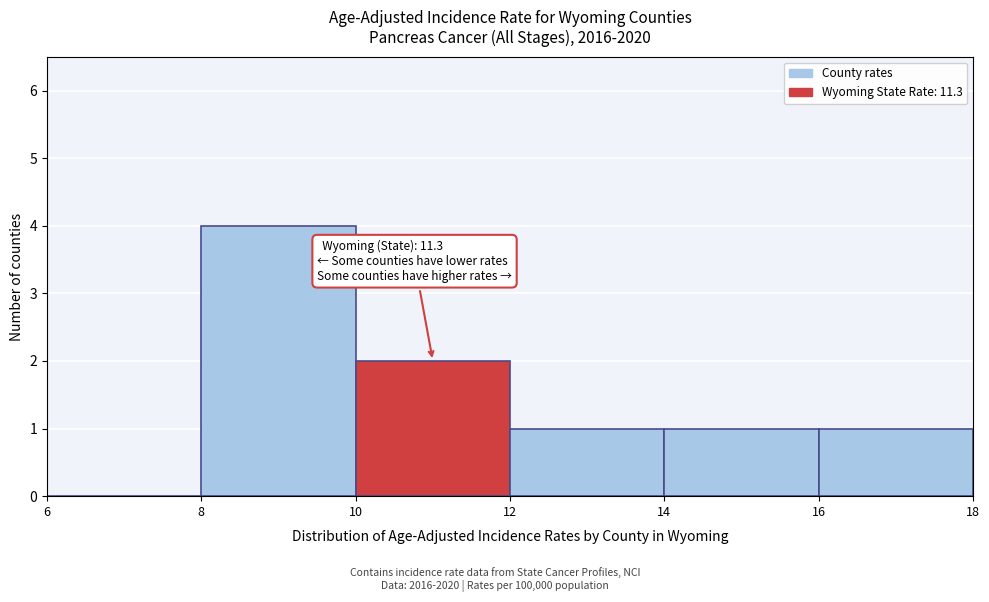

Over which range of the x-axis is the bar tallest?

8 to 10